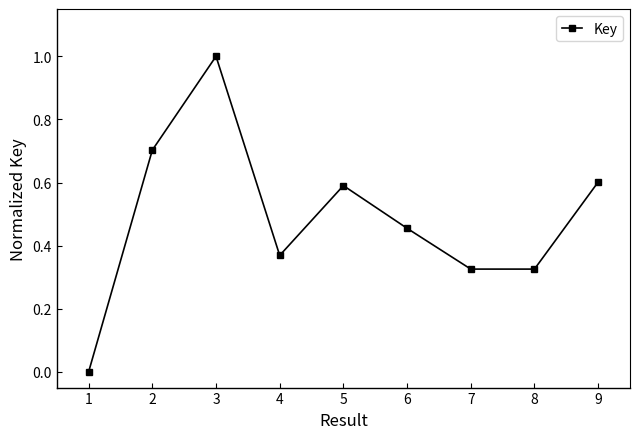

True or false: the data shows 0.1 at 8.

False